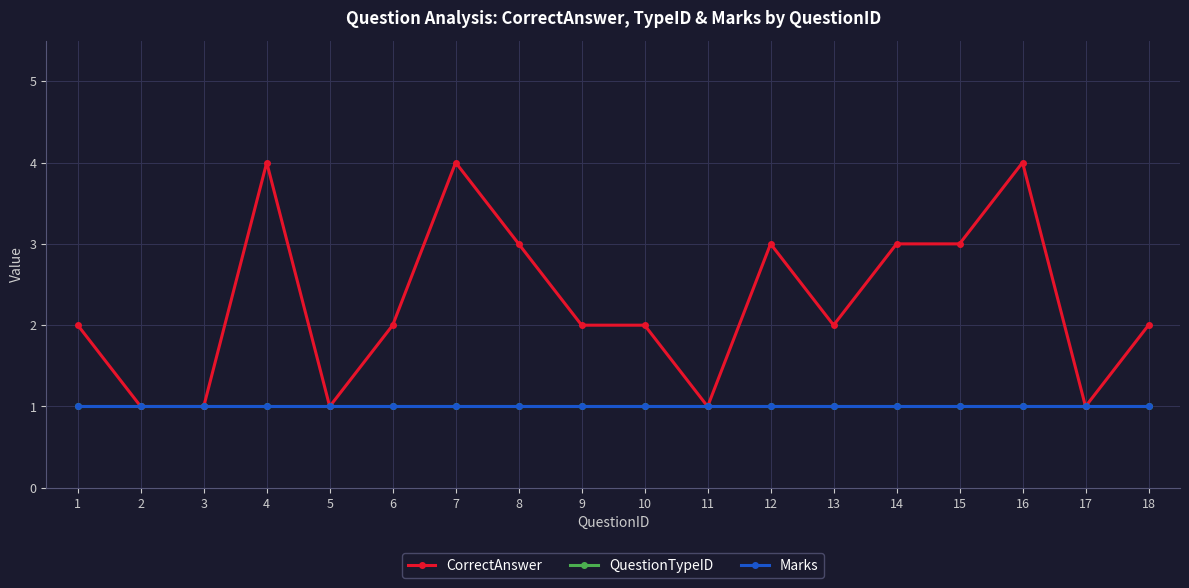

In CorrectAnswer, how many points are lower than both neighbors (excluding endpoints)?

4